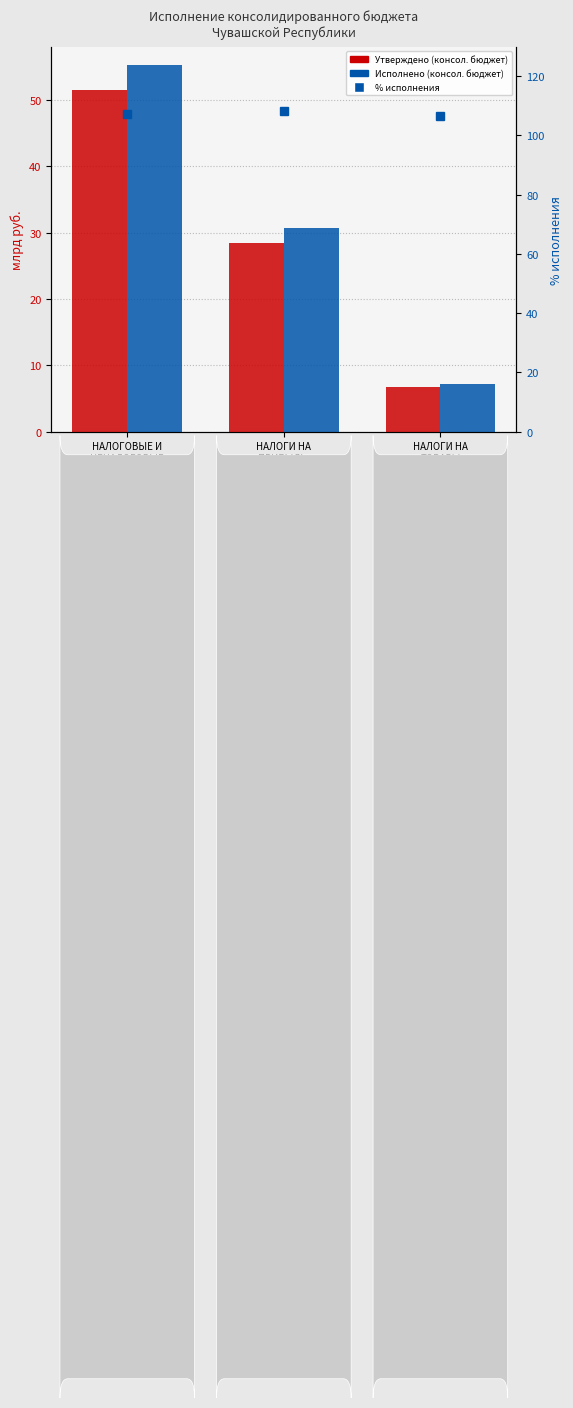

At which label does Исполнено (консол. бюджет) reach its minimum?

НАЛОГИ НА
ТОВАРЫ
(РАБОТЫ, УСЛУГИ)